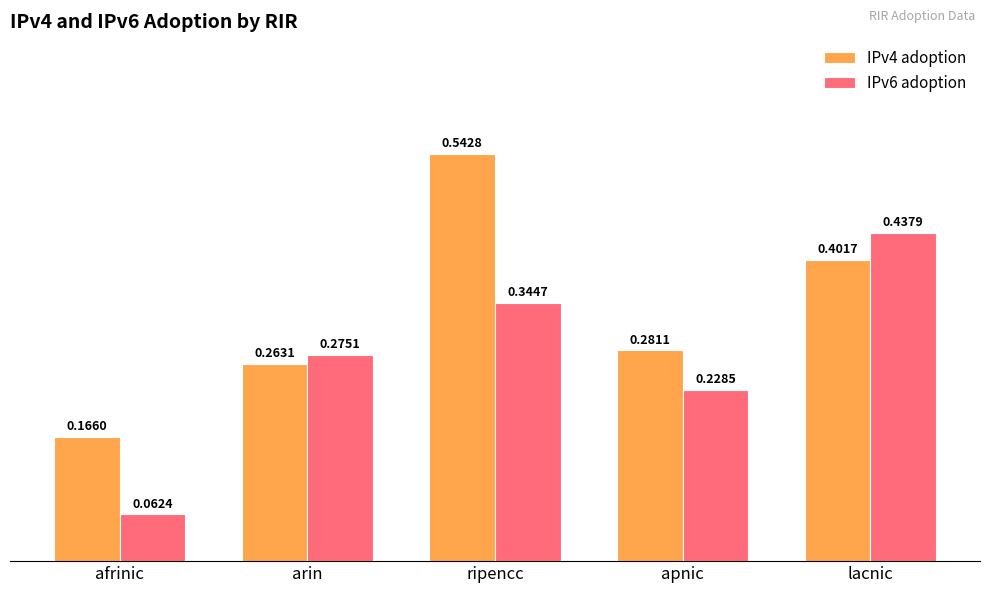

What is the sum of all IPv6 adoption values?

1.3